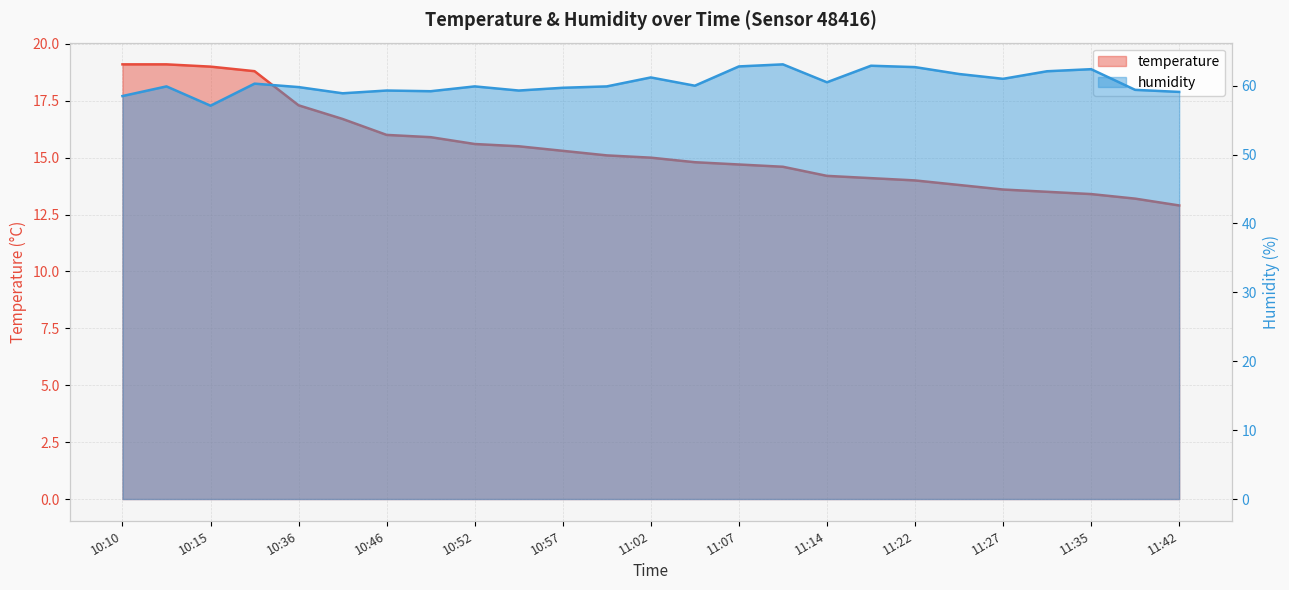

In humidity, how many points are higher than both neighbors (excluding endpoints)?

8